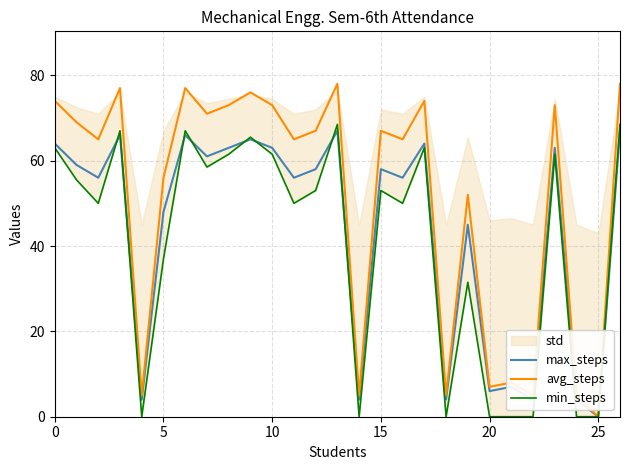

What is the difference between the highest and lowest values at 0?

11.0